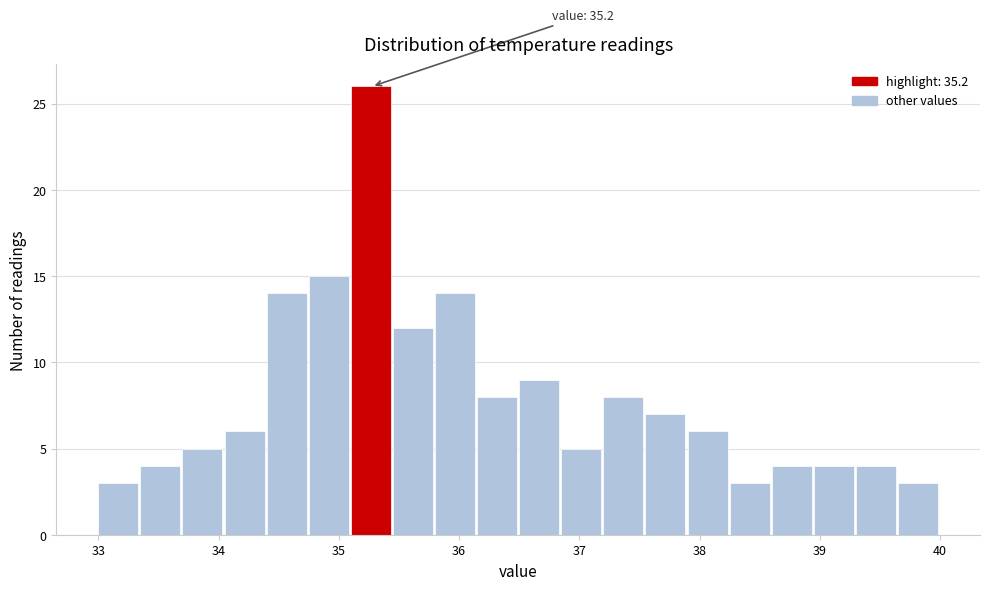

Read against the x-axis, roughly where is the centre of the tallest bar?

35.3